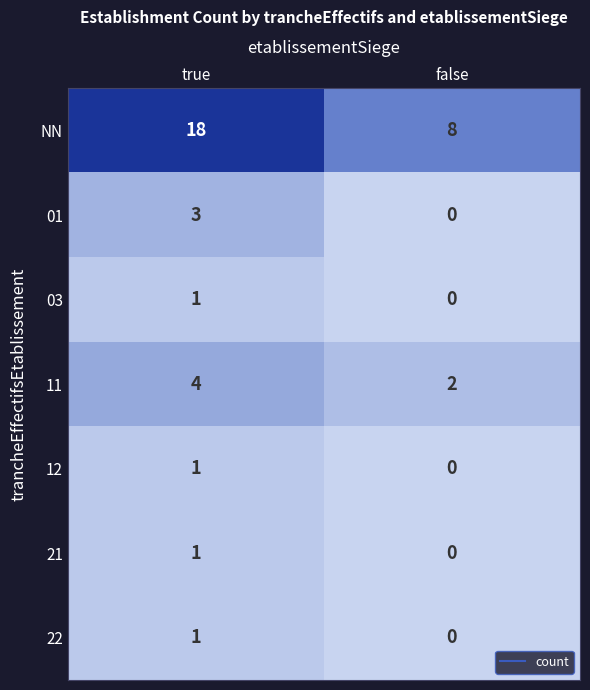

Which series changed the most between true and false?

NN